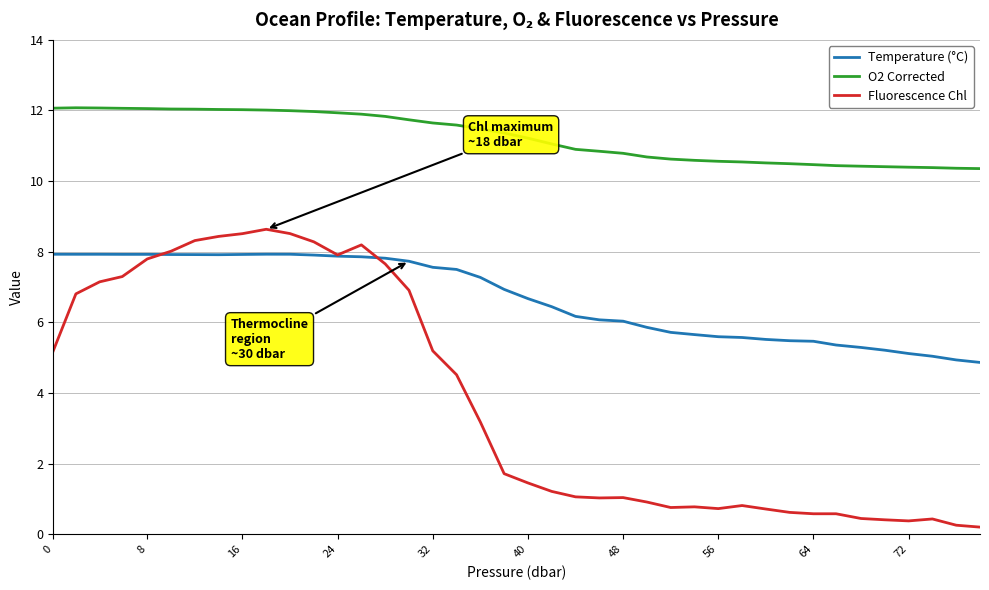

Which series has the largest range (max minus min)?

Fluorescence Chl